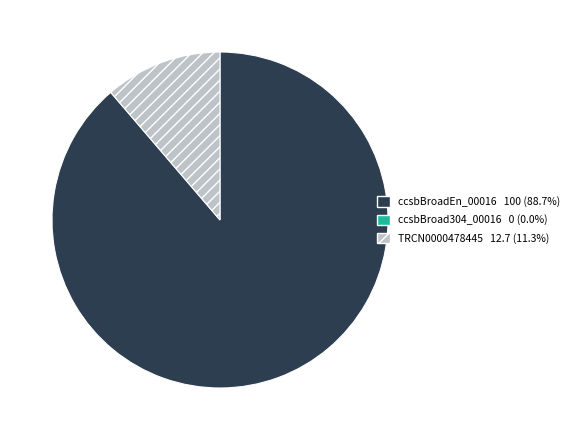

Is there a majority slice in this chart?

Yes